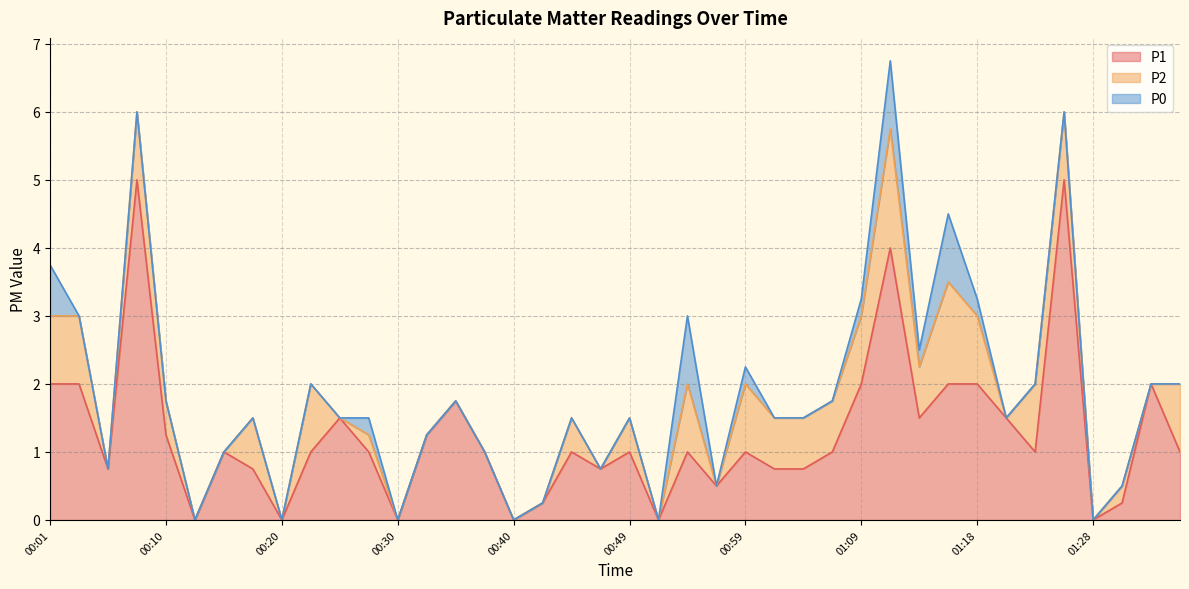

Reading left to right, list all the values displayed in this chart.

P1: 00:01=2.0	00:03=2.0	00:06=0.8	00:08=5.0	00:10=1.2	00:13=0.0	00:15=1.0	00:18=0.8	00:20=0.0	00:23=1.0	00:25=1.5	00:27=1.0	00:30=0.0	00:32=1.2	00:35=1.8	00:37=1.0	00:40=0.0	00:42=0.2	00:44=1.0	00:47=0.8	00:49=1.0	00:52=0.0	00:54=1.0	00:57=0.5	00:59=1.0	01:01=0.8	01:04=0.8	01:06=1.0	01:09=2.0	01:11=4.0	01:14=1.5	01:16=2.0	01:18=2.0	01:21=1.5	01:23=1.0	01:26=5.0	01:28=0.0	01:31=0.2	01:33=2.0	01:35=1.0
P2: 00:01=1.0	00:03=1.0	00:06=0.0	00:08=1.0	00:10=0.5	00:13=0.0	00:15=0.0	00:18=0.8	00:20=0.0	00:23=1.0	00:25=0.0	00:27=0.2	00:30=0.0	00:32=0.0	00:35=0.0	00:37=0.0	00:40=0.0	00:42=0.0	00:44=0.5	00:47=0.0	00:49=0.5	00:52=0.0	00:54=1.0	00:57=0.0	00:59=1.0	01:01=0.8	01:04=0.8	01:06=0.8	01:09=1.0	01:11=1.8	01:14=0.8	01:16=1.5	01:18=1.0	01:21=0.0	01:23=1.0	01:26=1.0	01:28=0.0	01:31=0.2	01:33=0.0	01:35=1.0
P0: 00:01=0.8	00:03=0.0	00:06=0.0	00:08=0.0	00:10=0.0	00:13=0.0	00:15=0.0	00:18=0.0	00:20=0.0	00:23=0.0	00:25=0.0	00:27=0.2	00:30=0.0	00:32=0.0	00:35=0.0	00:37=0.0	00:40=0.0	00:42=0.0	00:44=0.0	00:47=0.0	00:49=0.0	00:52=0.0	00:54=1.0	00:57=0.0	00:59=0.2	01:01=0.0	01:04=0.0	01:06=0.0	01:09=0.2	01:11=1.0	01:14=0.2	01:16=1.0	01:18=0.2	01:21=0.0	01:23=0.0	01:26=0.0	01:28=0.0	01:31=0.0	01:33=0.0	01:35=0.0